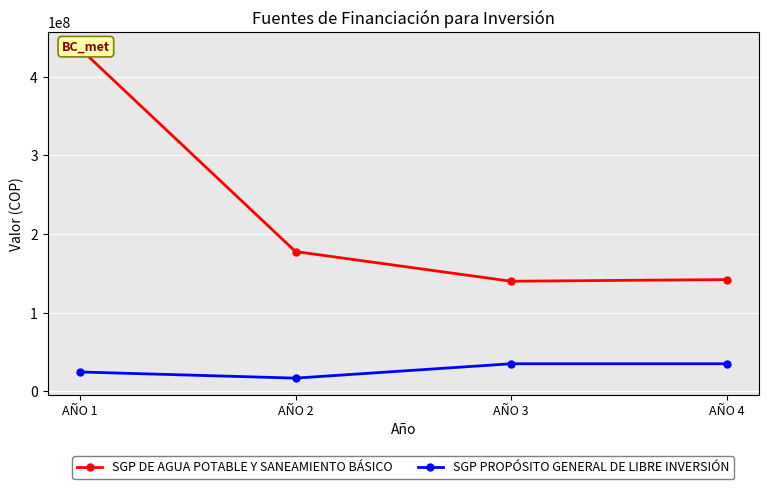

How many data points does each series have?

4